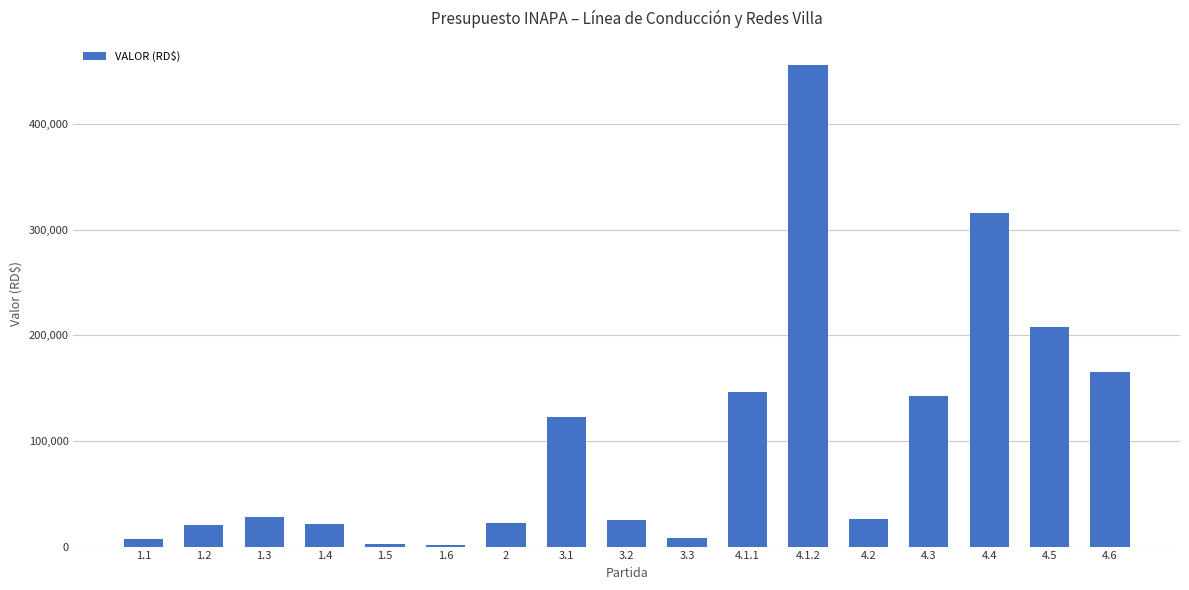

What is the sum of all values?

1718295.8